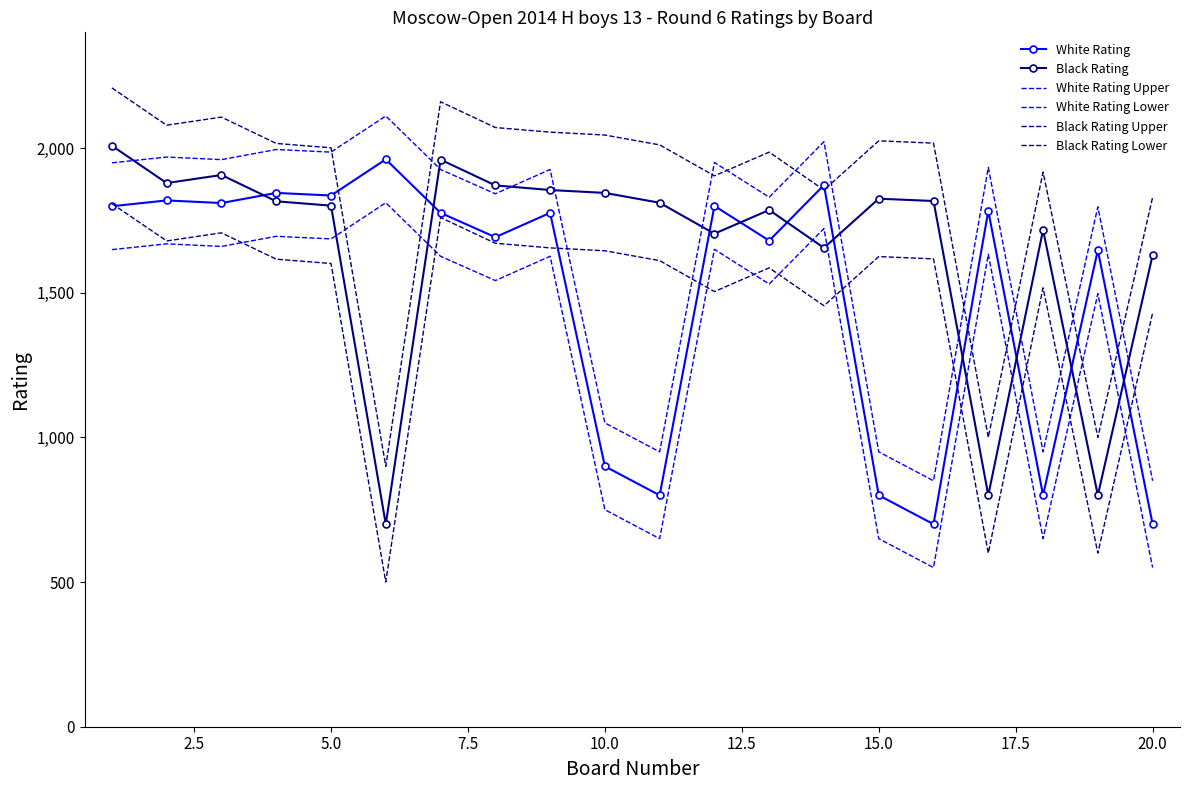

What is the average value of the Black Rating Lower series?

1459